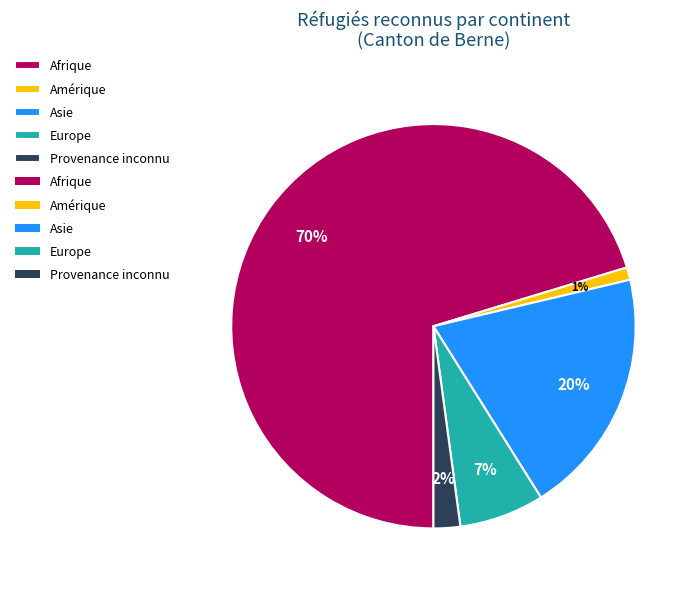

To the nearest percent, what is the average slice percentage?

20%